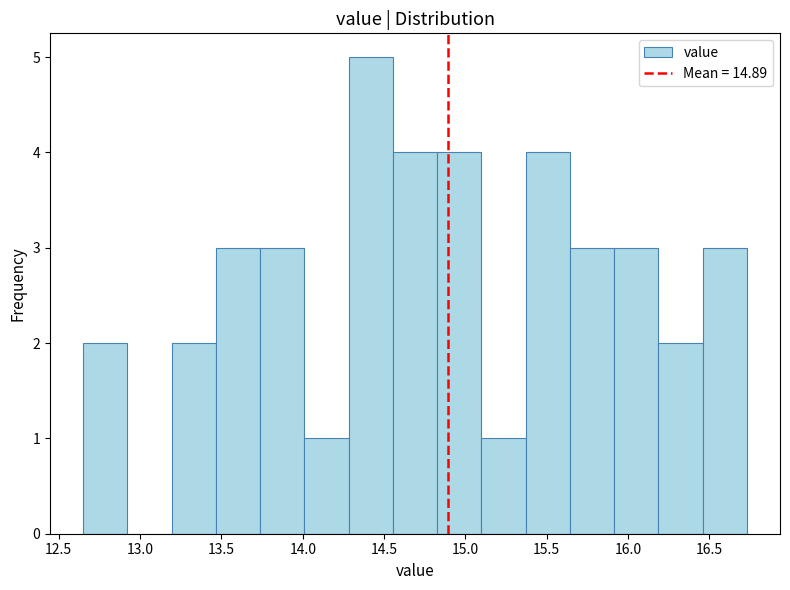

Which range on the x-axis has the tallest bar?

14.30 to 14.55